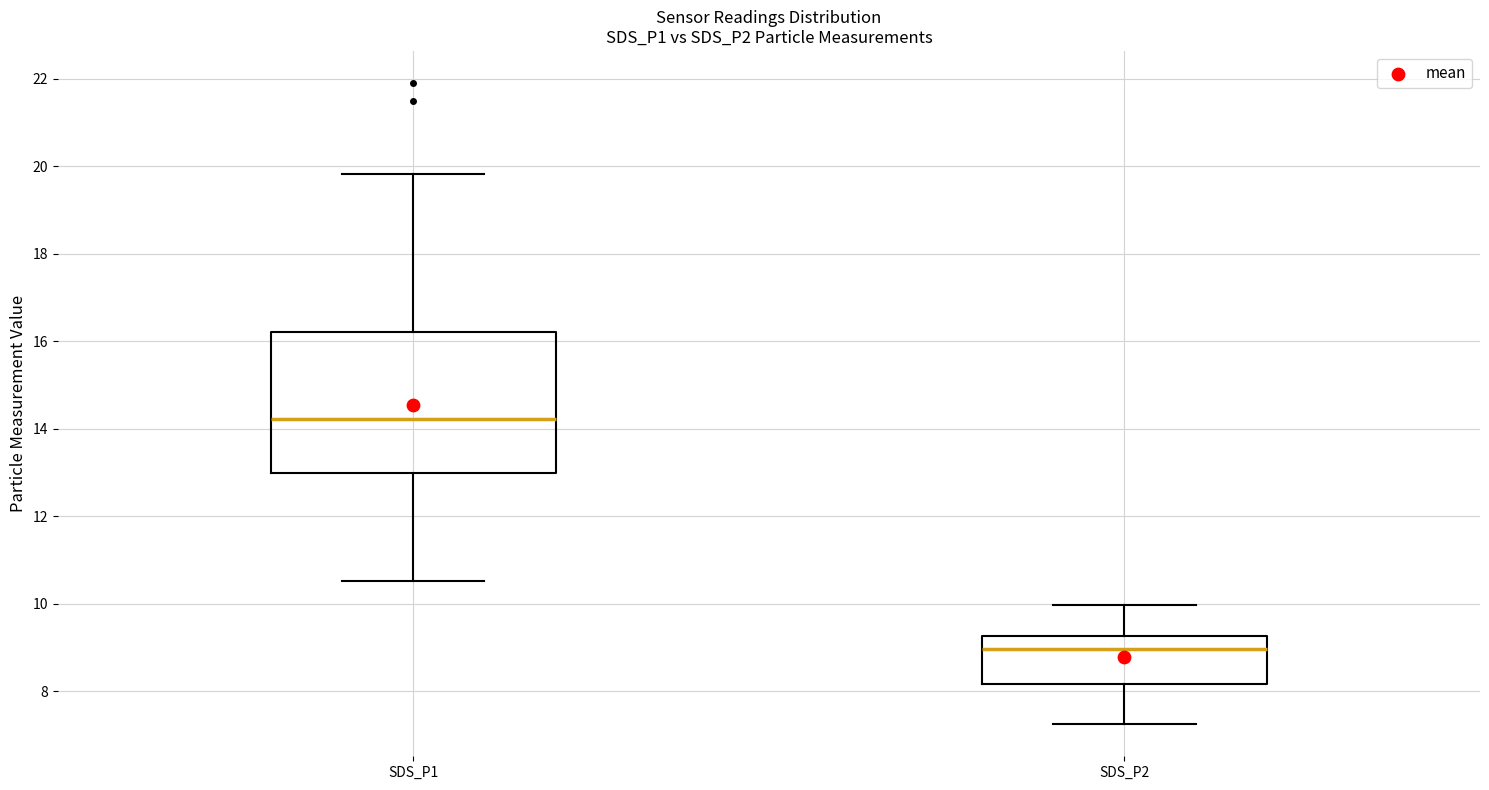

Which box is the tallest, from its lower edge to its upper edge?

SDS_P1